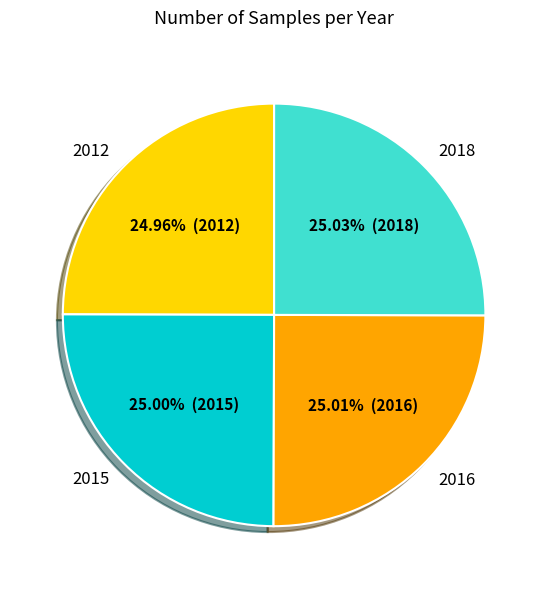

The 2018 slice represents 25% of the pie. True or false?

True